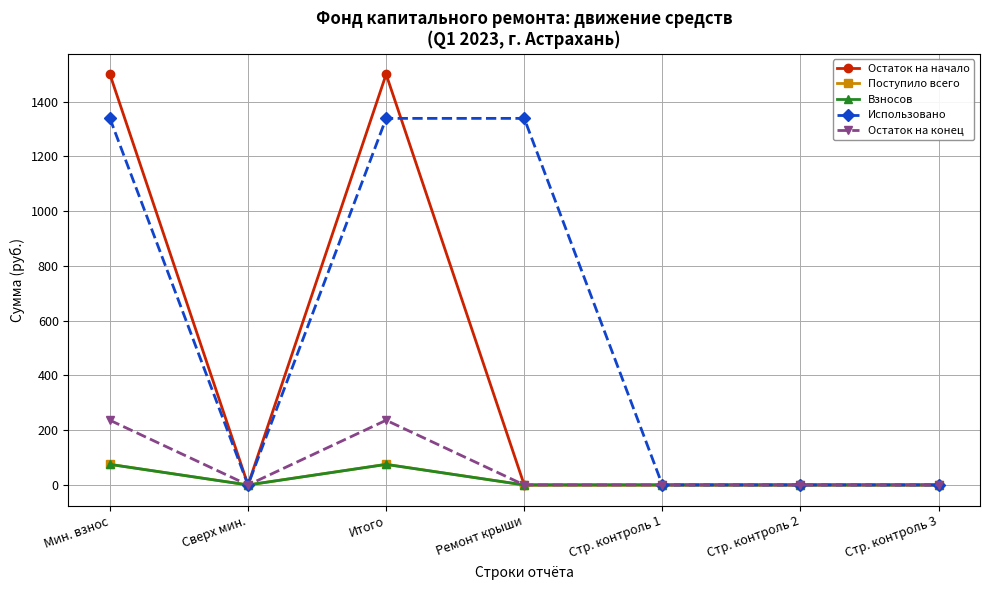

The Остаток на конец series shows -120.8 at Сверх мин.. True or false?

False